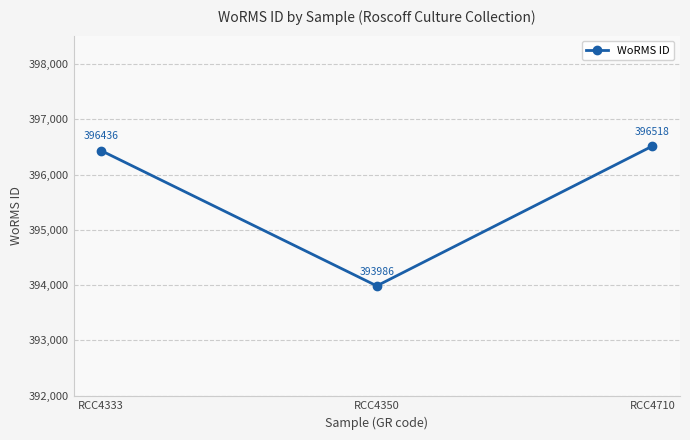

True or false: the data shows 396518 at RCC4710.

True